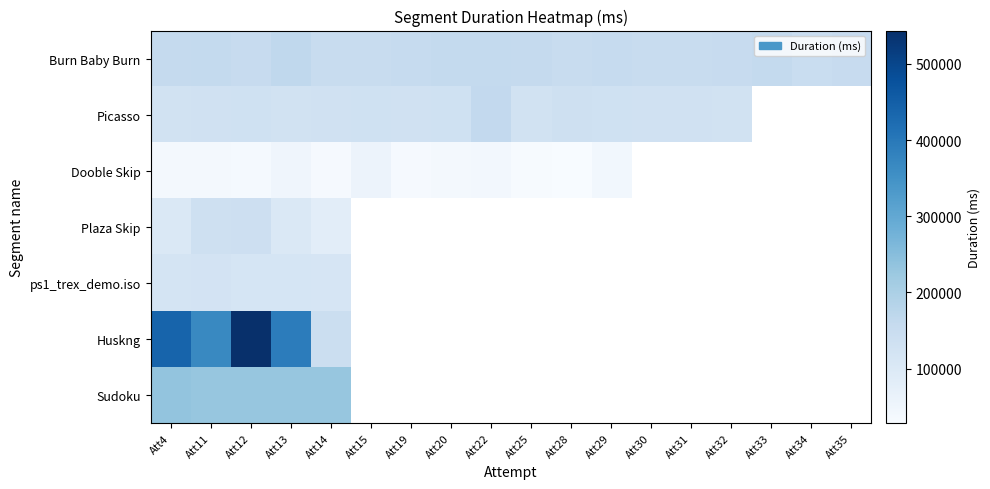

Which series has the largest range (max minus min)?

Huskng